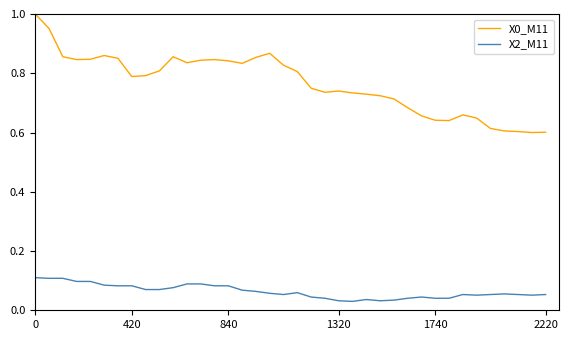

Count the X2_M11 values in the range 0 to 1.

38